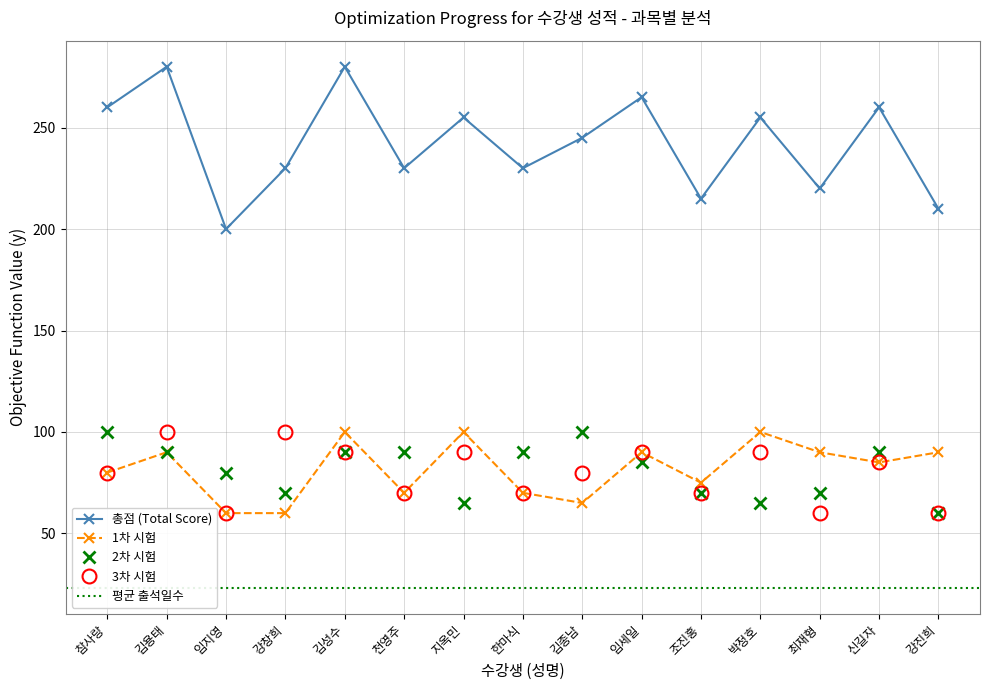

How many values in the 3차 series are below 80?

6